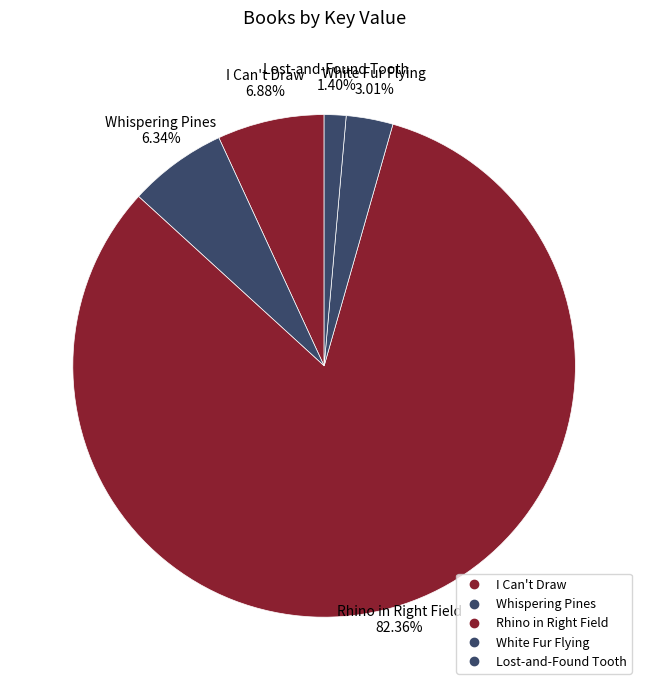

Count the number of slices in the pie.

5